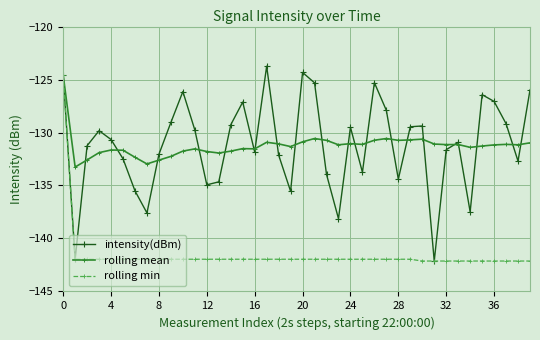

What is the highest value of the rolling min series?

-124.6